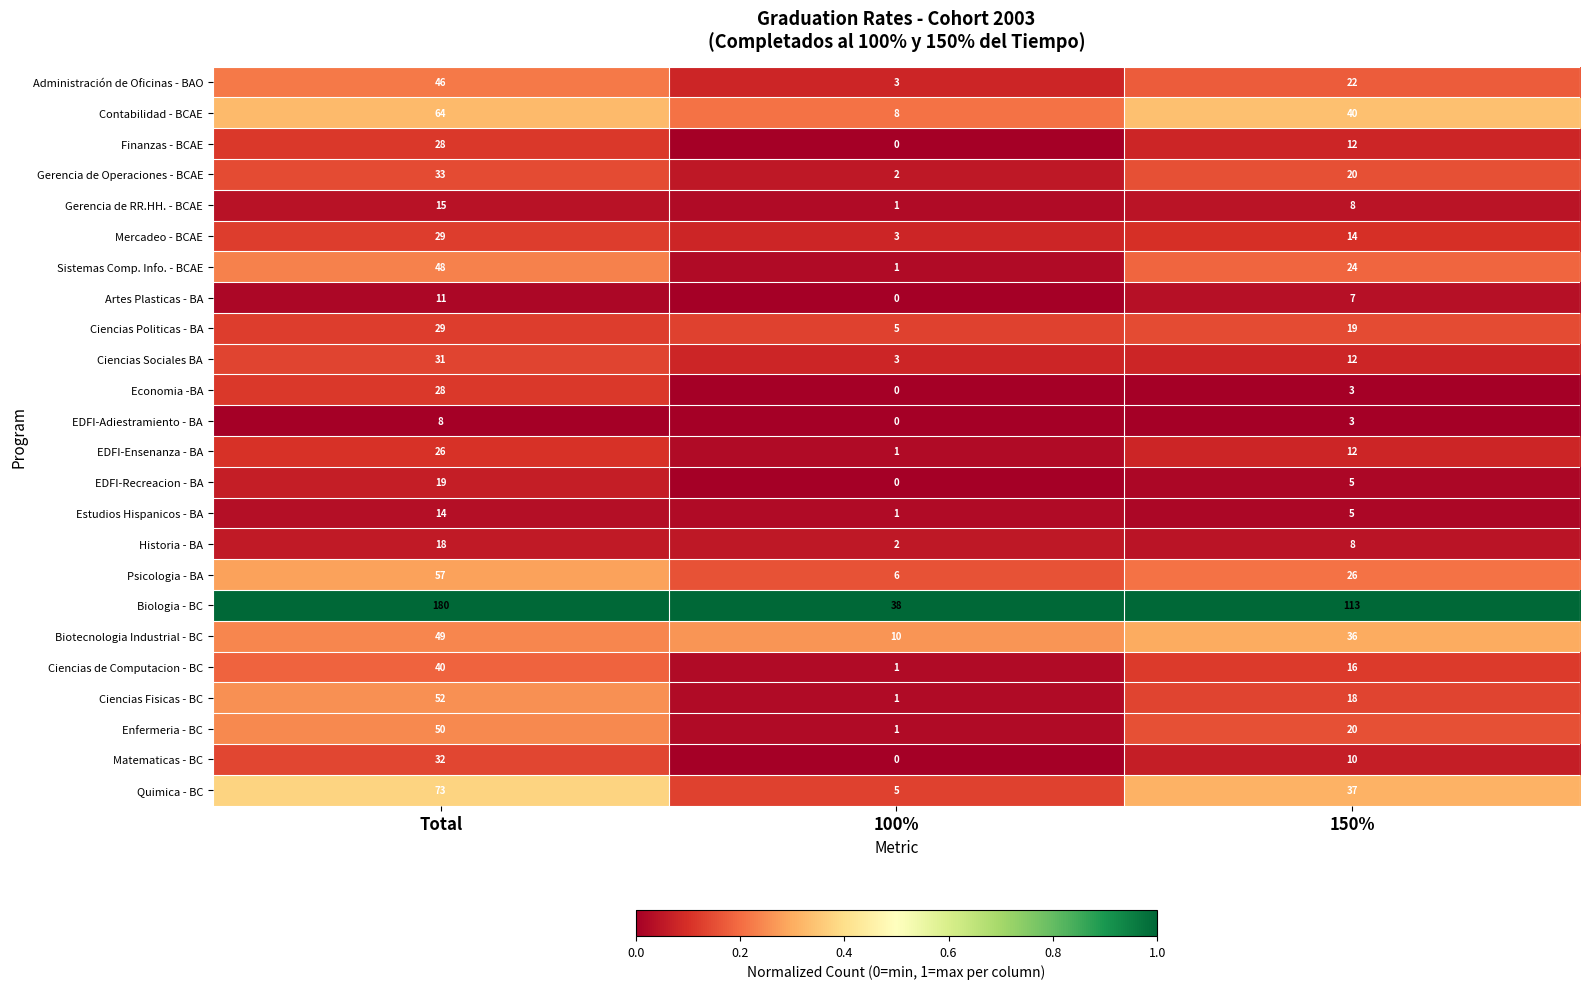

What is the difference between the maximum and second lowest values in the Gerencia de RR.HH. - BCAE series?

7